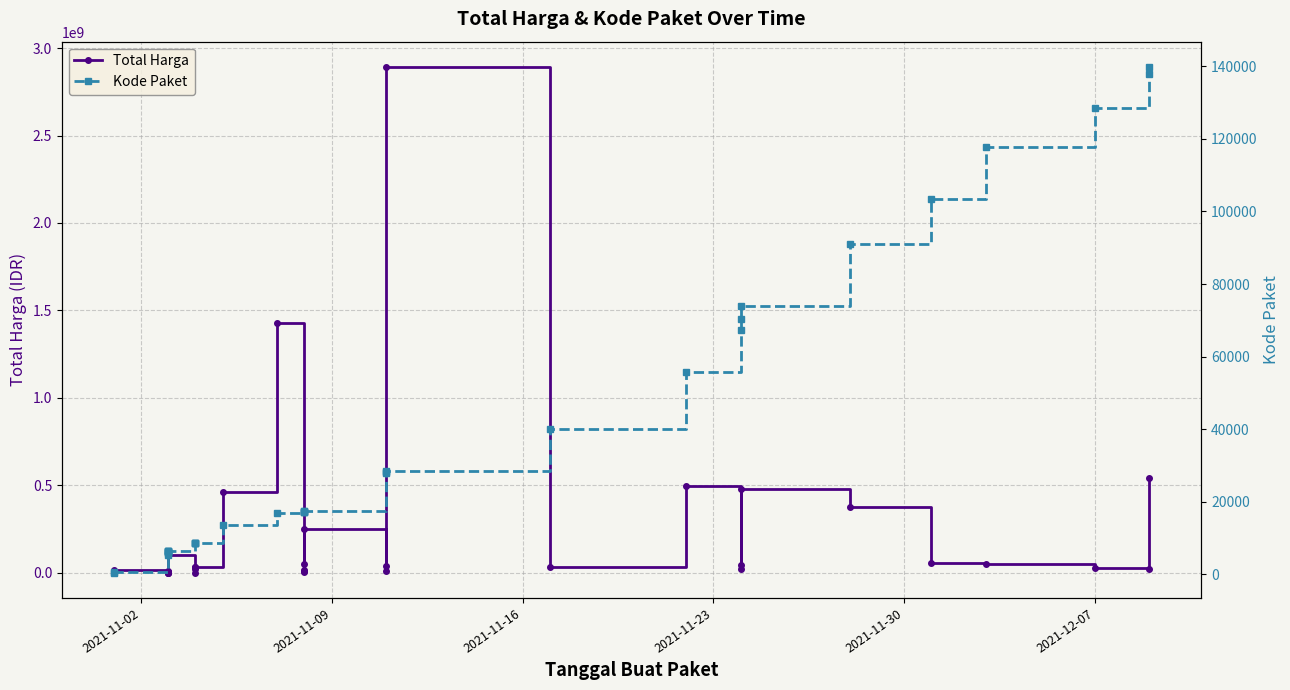

Does the chart have visible grid lines?

Yes